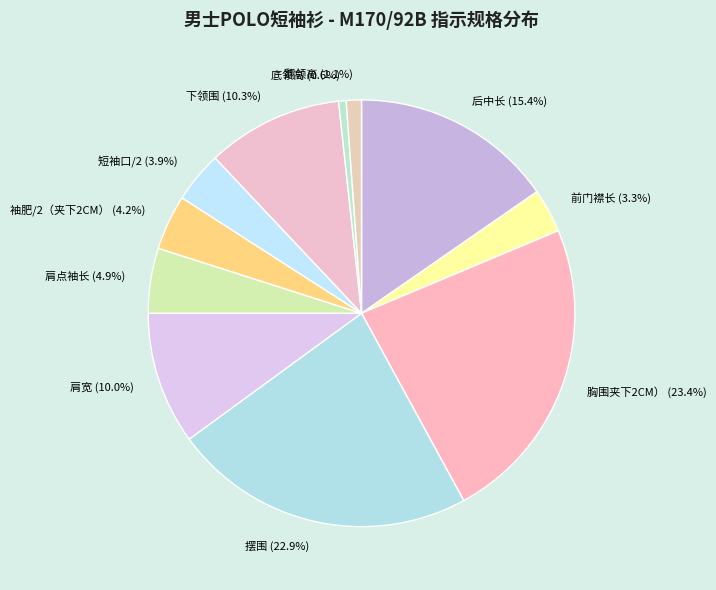

What percentage is NOT represented by 肩宽?

90.0%